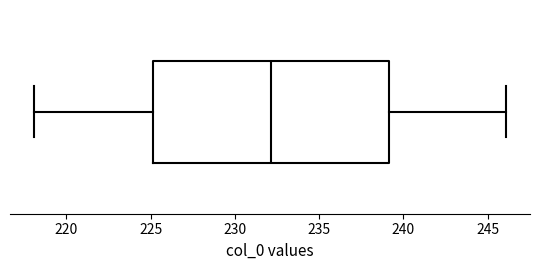

Read this box plot against the x-axis: the position of the median line, the range covered by the box, and the ends of both whiskers. The values are not printed on the chart, so give them approximately, as read against the axis.

median 232, box 225 to 239, whiskers 218 to 246